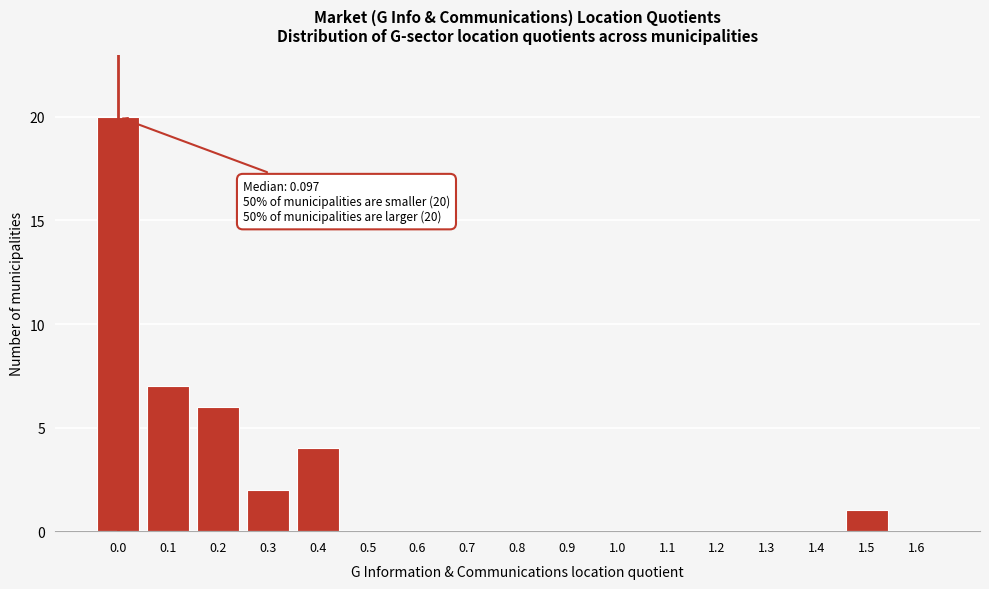

What is the change in value from 0.0 to 0.2?

-14